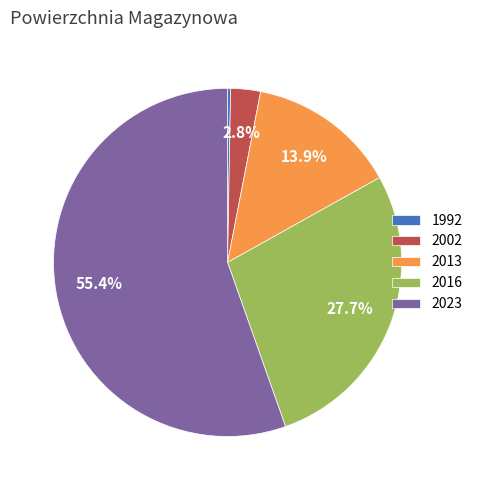

Does any single category account for the majority?

Yes